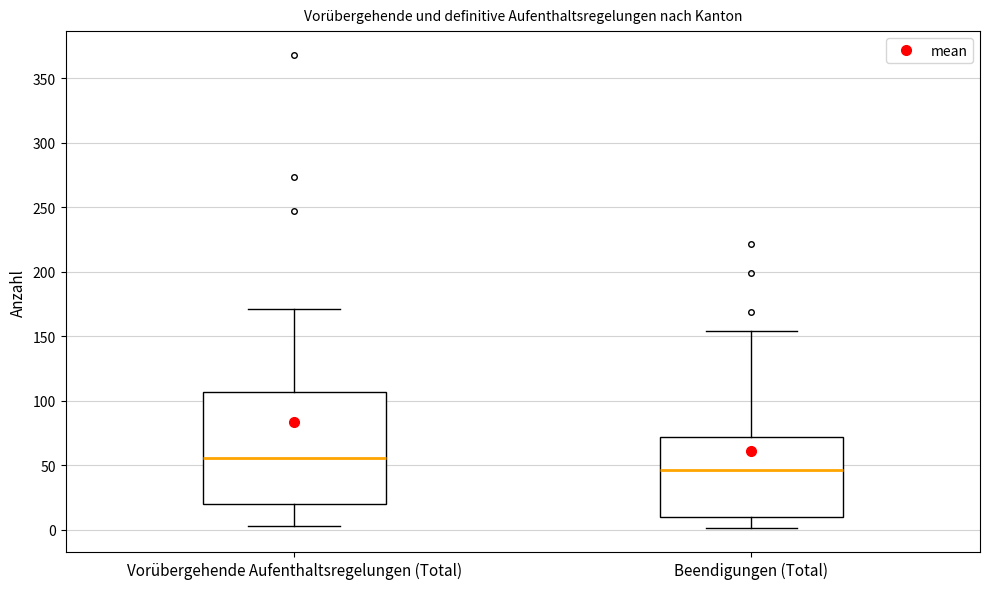

Which box is the tallest, from its lower edge to its upper edge?

Vorübergehende Aufenthaltsregelungen (Total)